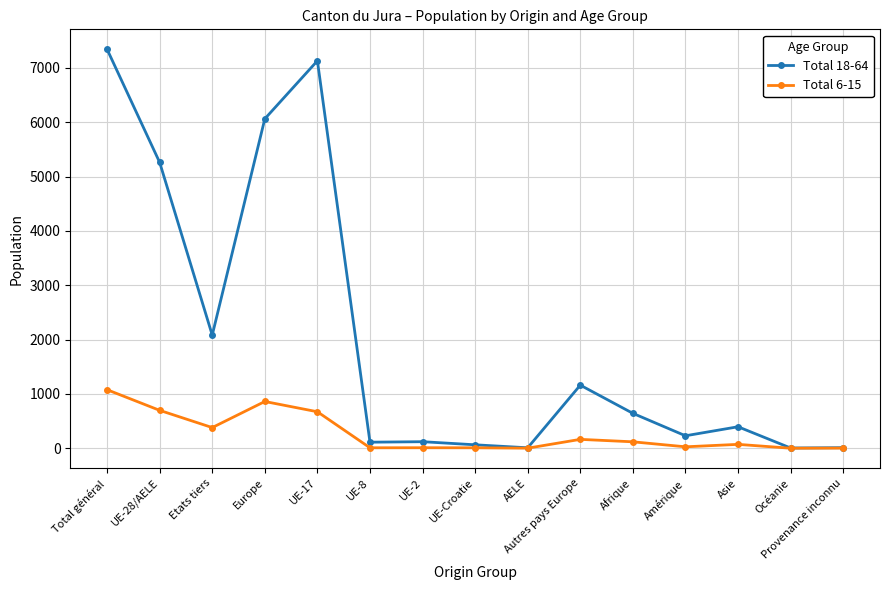

Read the Total 18-64 value at Amérique.

229